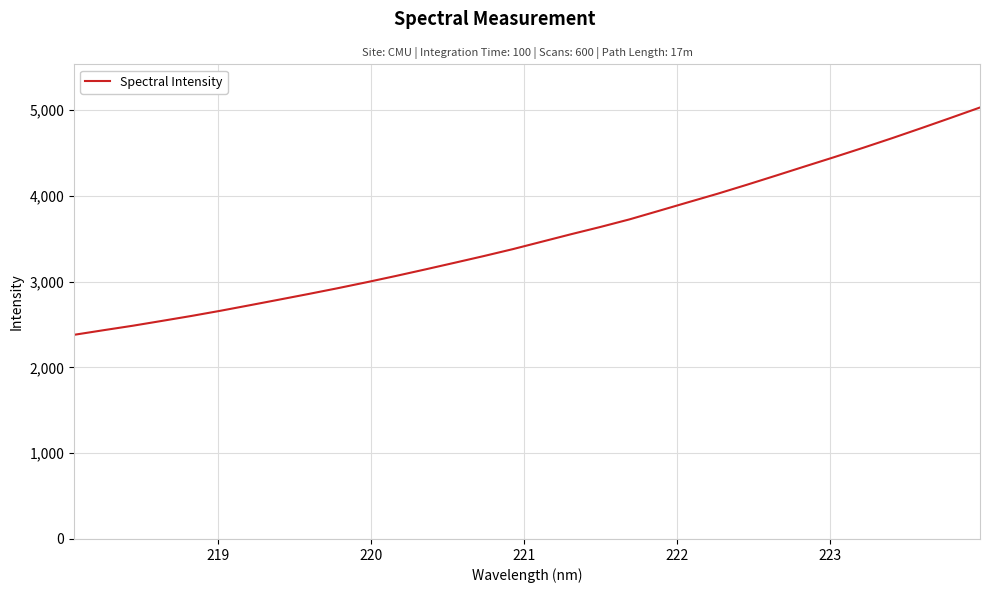

What is the smallest value displayed?

2380.8